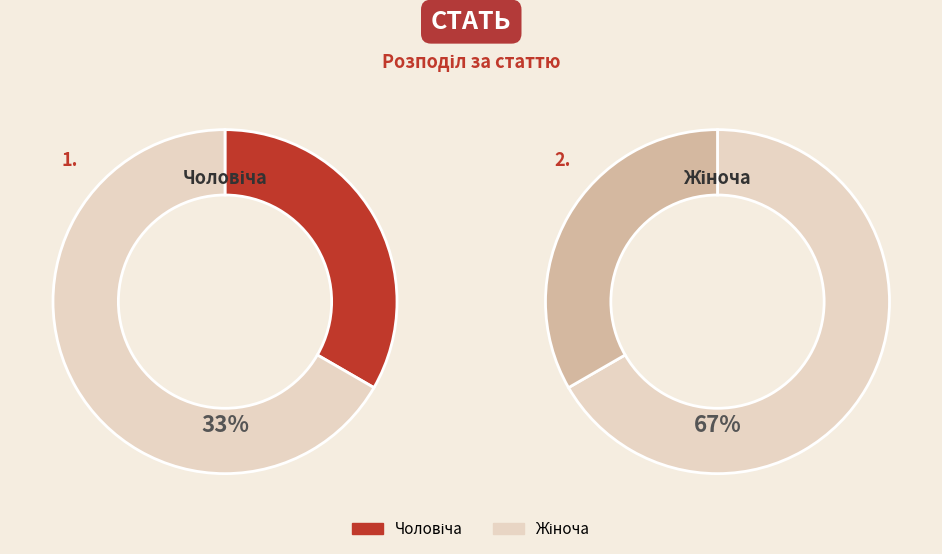

How many slices are in this pie chart?

2